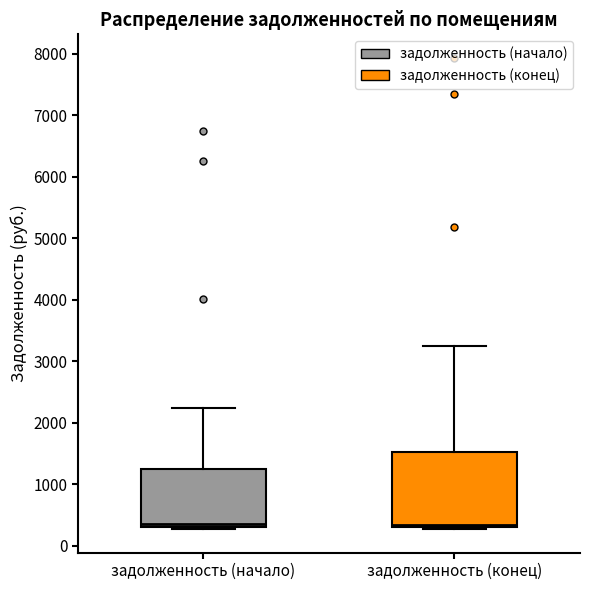

Where is the upper edge of the box for задолженность (начало) on the y-axis? The values are not printed on the chart, so give them approximately, as read against the axis.

1200